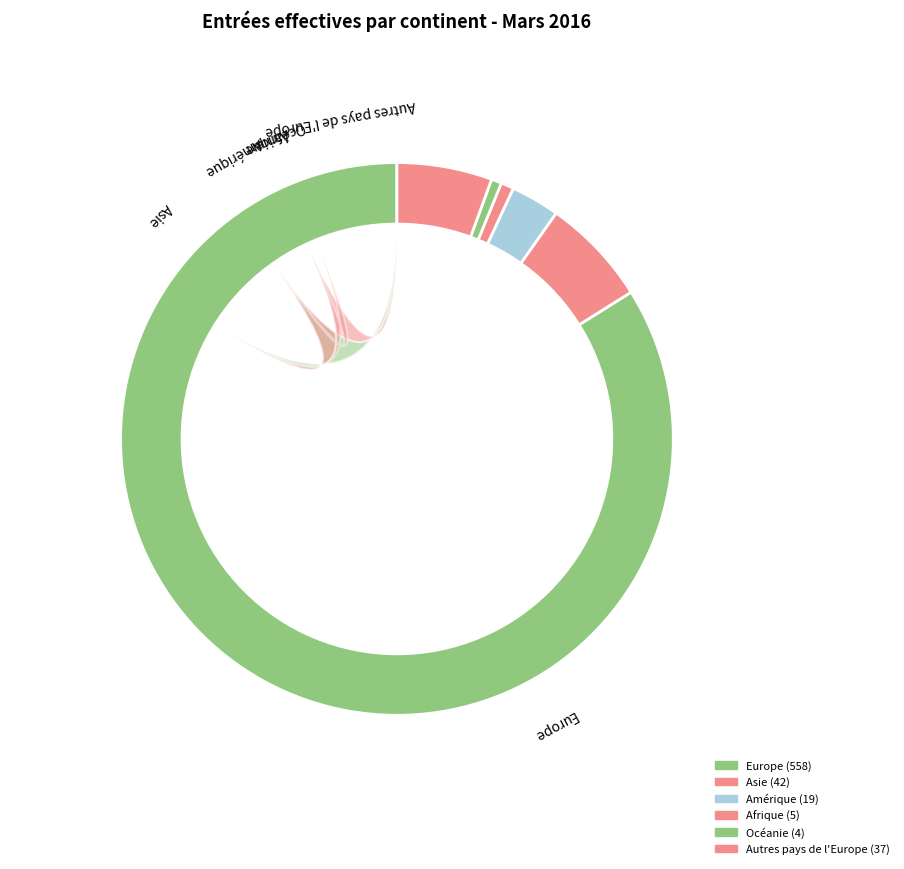

What portion of the pie excludes Autres pays de l'Europe?

94.4%